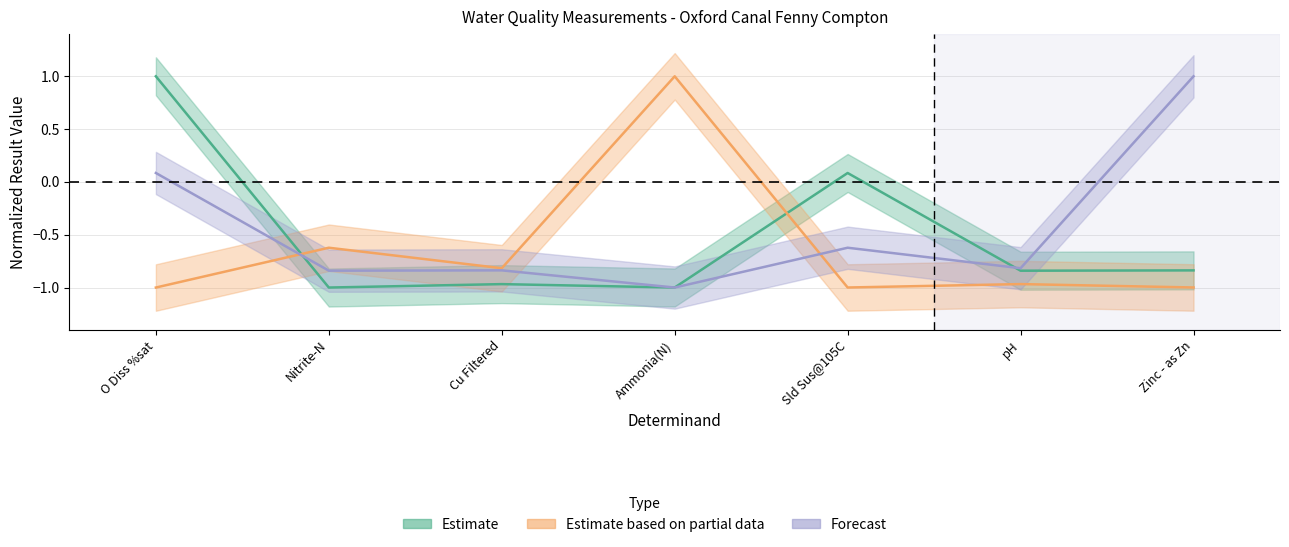

Reading left to right, list all the values displayed in this chart.

Estimate: O Diss %sat=1.0	Nitrite-N=-1.0	Cu Filtered=-1.0	Ammonia(N)=-1.0	Sld Sus@105C=0.1	pH=-0.8	Zinc - as Zn=-0.8
Estimate based on partial data: O Diss %sat=-1.0	Nitrite-N=-0.6	Cu Filtered=-0.8	Ammonia(N)=1.0	Sld Sus@105C=-1.0	pH=-1.0	Zinc - as Zn=-1.0
Forecast: O Diss %sat=0.1	Nitrite-N=-0.8	Cu Filtered=-0.8	Ammonia(N)=-1.0	Sld Sus@105C=-0.6	pH=-0.8	Zinc - as Zn=1.0